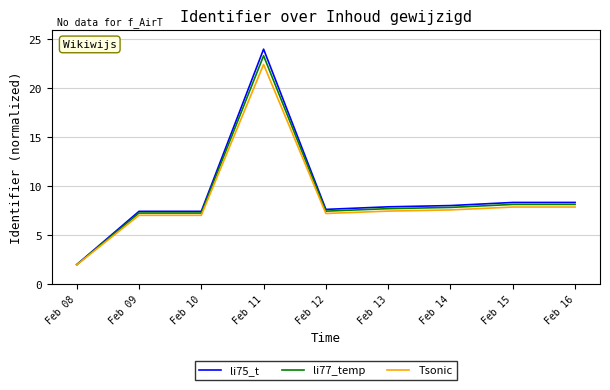

Rank the series by their average value, from highest to lowest.

li75_t, li77_temp, Tsonic